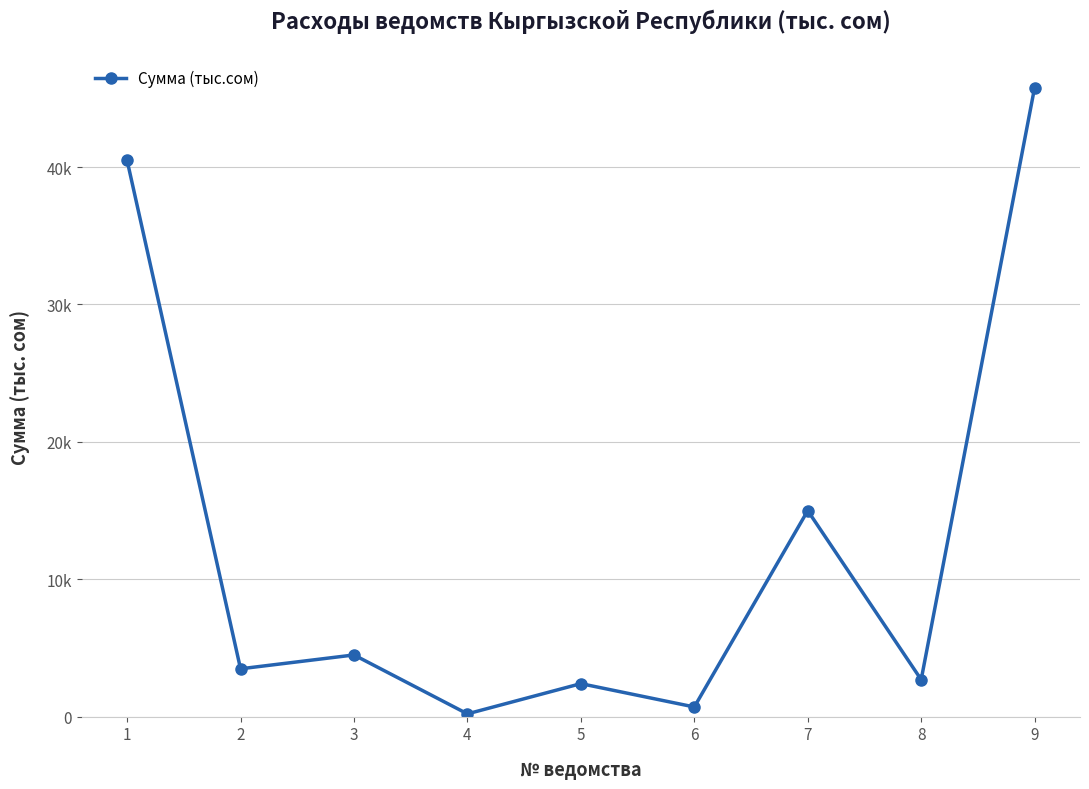

Is this an area chart (filled region under the line)?

No